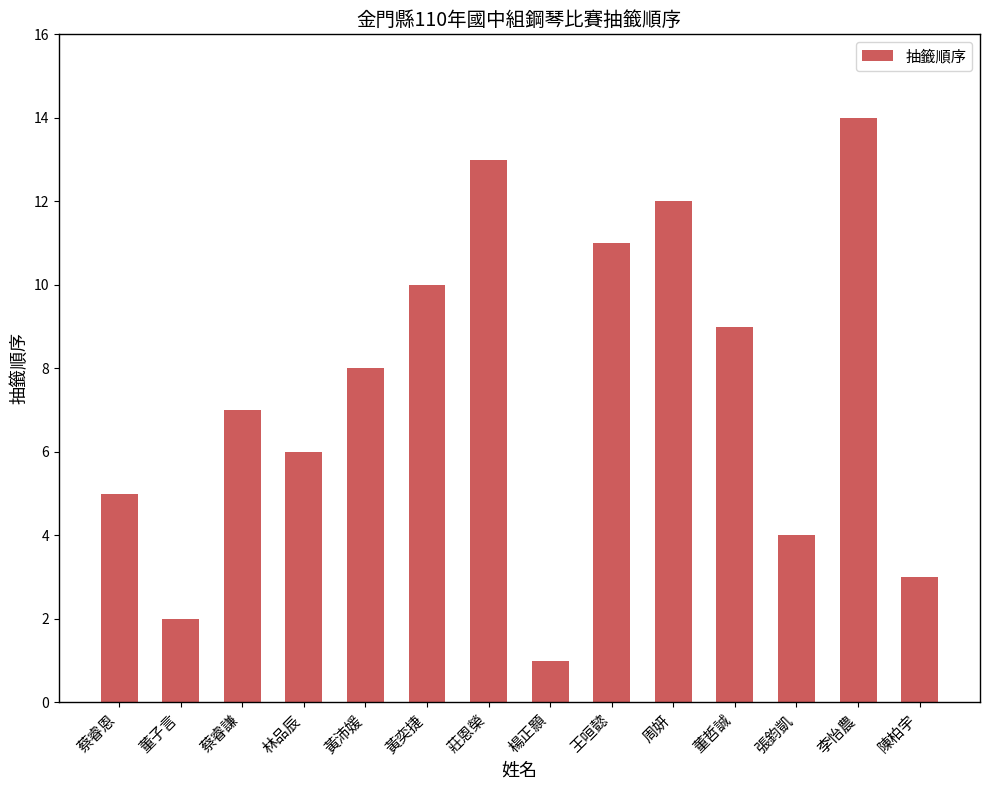

The chart shows a value of 7 at 蔡睿謙. True or false?

True